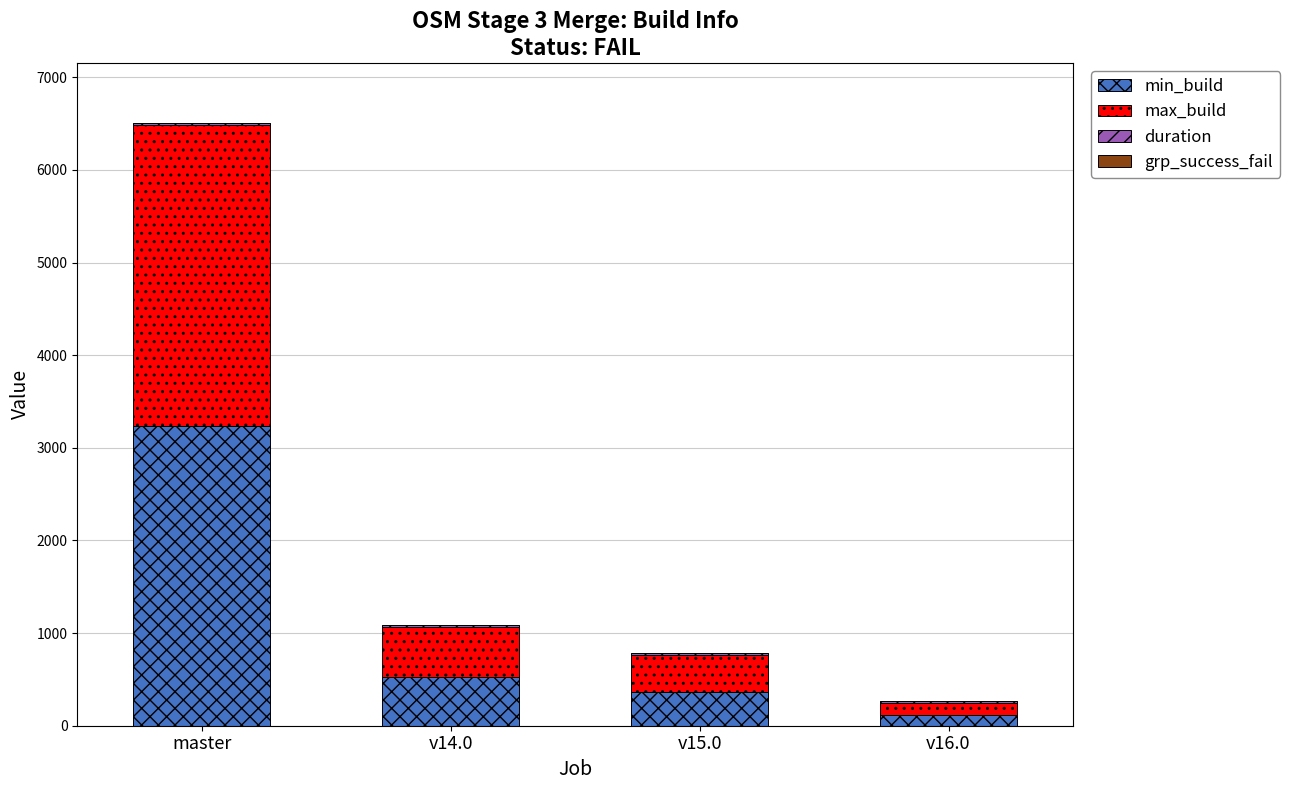

What is the maximum value for min_build?

3231.0